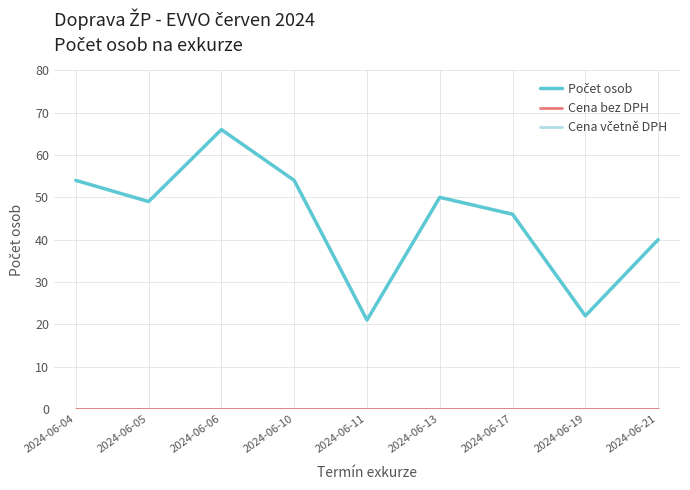

What is the difference between the highest and lowest values at 2024-06-13?

50